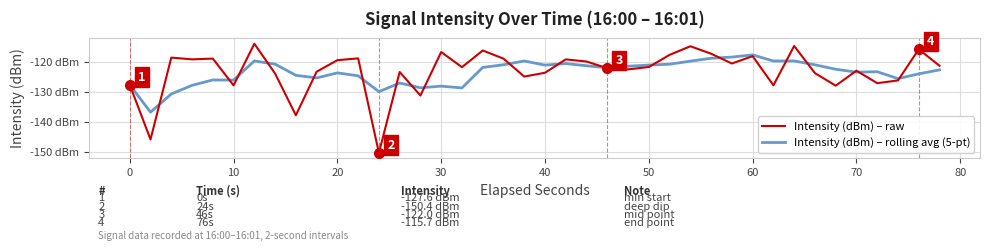

True or false: Intensity (dBm) – rolling avg (5-pt) and Intensity (dBm) – raw intersect in this chart.

True